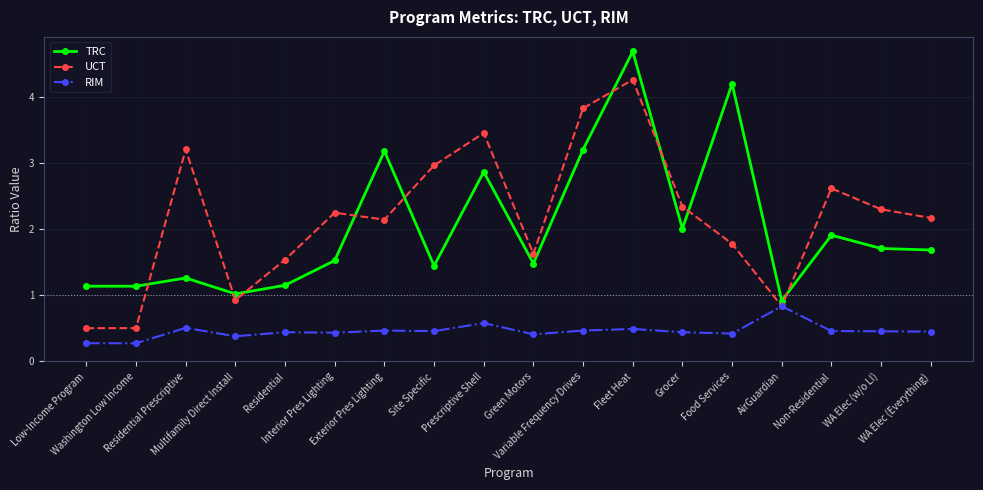

What is the lowest value of the UCT series?

0.5